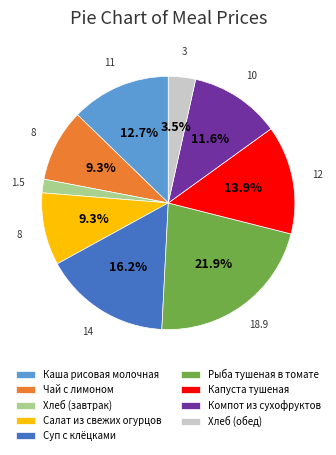

True or false: Чай с лимоном accounts for 2% of the total.

False